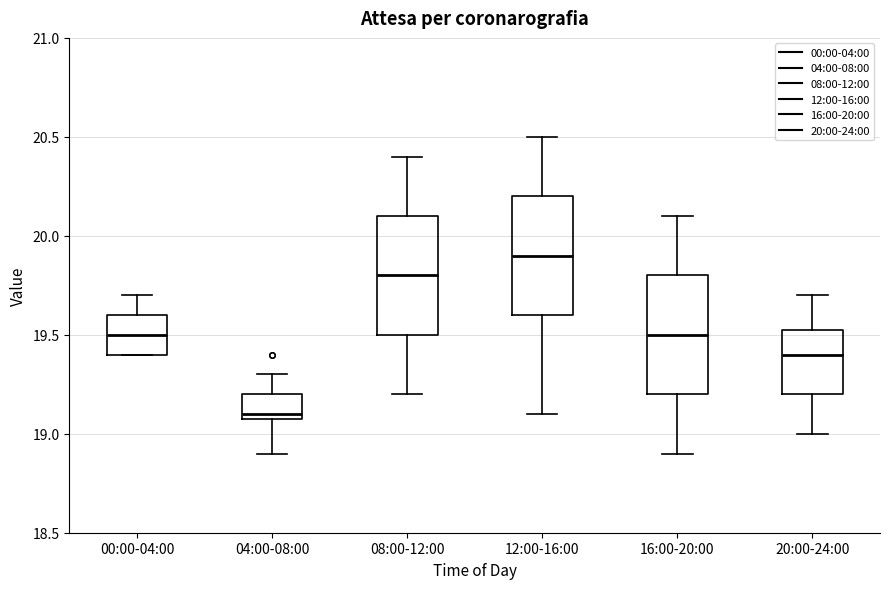

Reading left to right, read every box against the y-axis: the position of its median line, the range the box covers, and the ends of its whiskers. The values are not printed on the chart, so give them approximately, as read against the axis.

00:00-04:00: median 19.50, box 19.40 to 19.60, whiskers 19.40 to 19.70
04:00-08:00: median 19.10 (just above the box's lower edge), box 19.10 to 19.20, whiskers 18.90 to 19.30
08:00-12:00: median 19.80, box 19.50 to 20.10, whiskers 19.20 to 20.40
12:00-16:00: median 19.90, box 19.60 to 20.20, whiskers 19.10 to 20.50
16:00-20:00: median 19.50, box 19.20 to 19.80, whiskers 18.90 to 20.10
20:00-24:00: median 19.40, box 19.20 to 19.55, whiskers 19.00 to 19.70